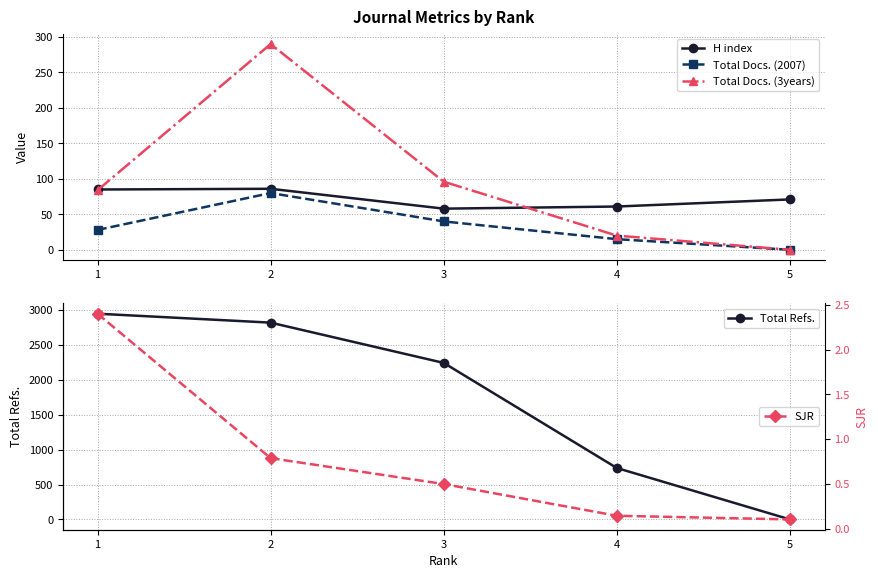

Which category has the highest value in the Total Refs. series?

1